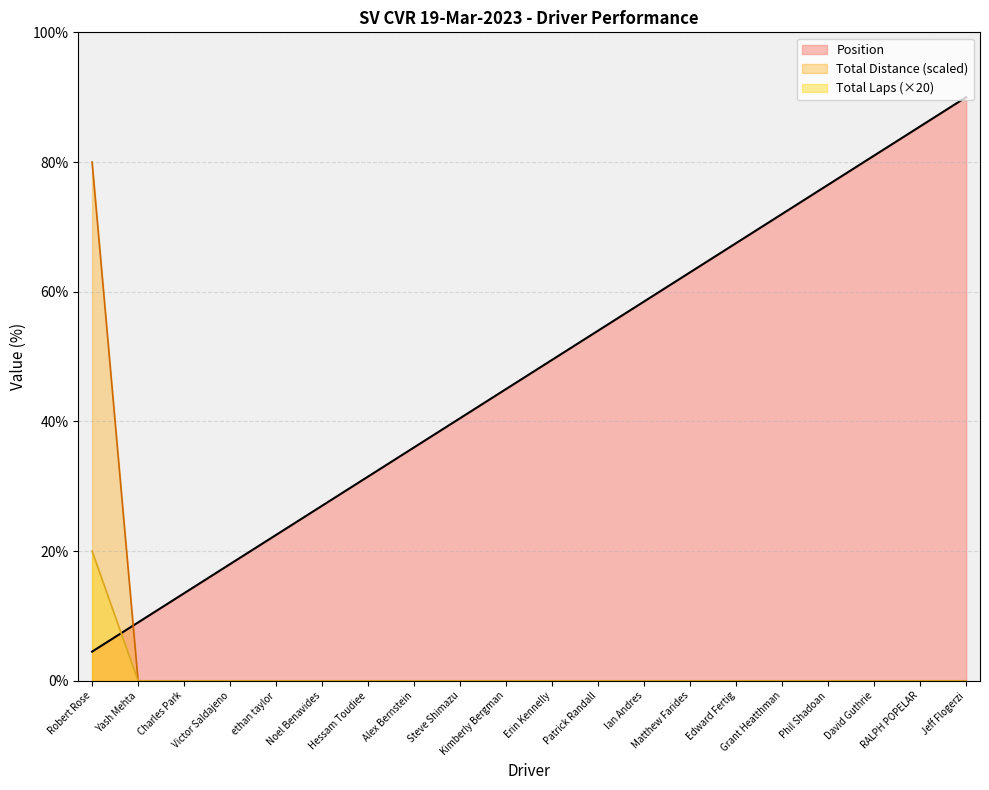

Where is Position nearest to the value 47?

Kimberly Bergman